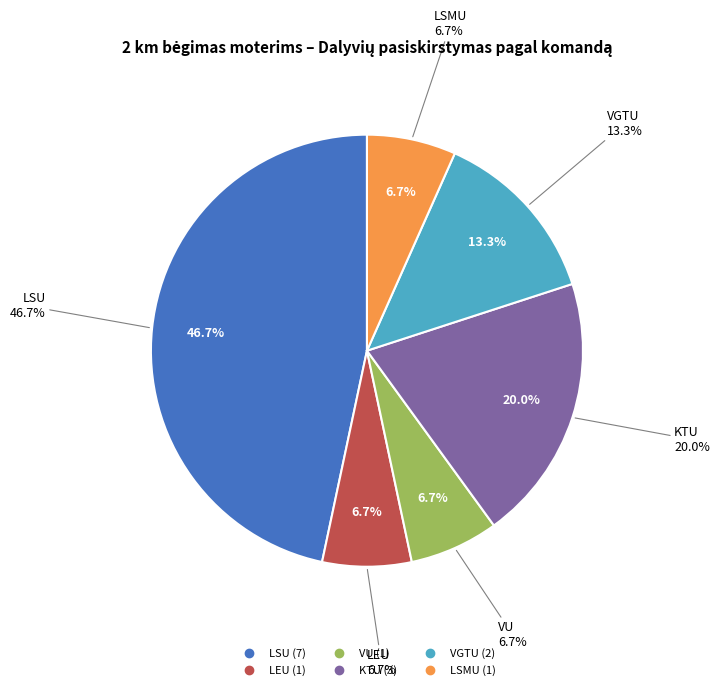

Approximately how many times larger is the value at VU compared to KTU?

0.3